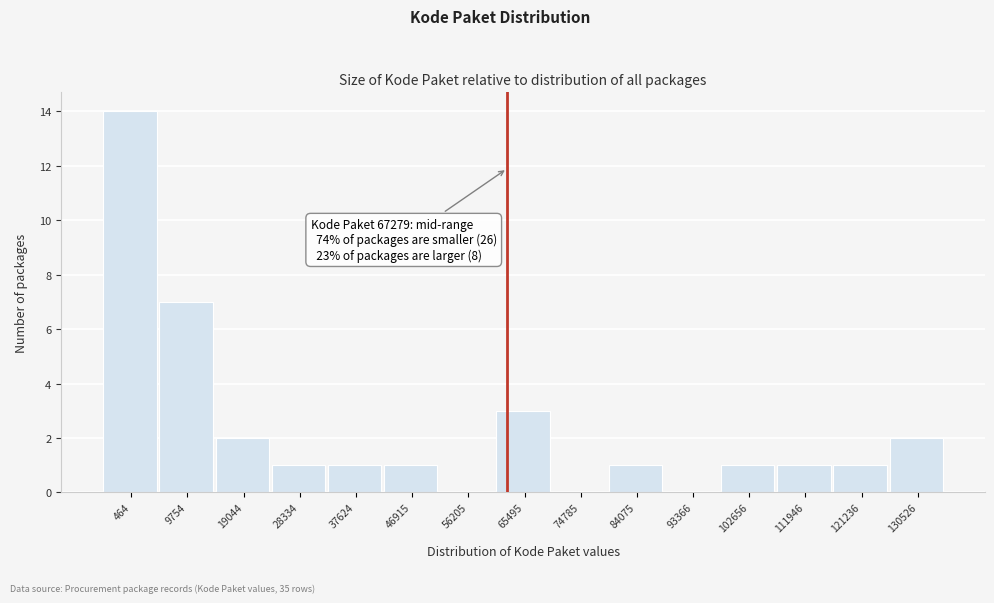

Reading right to left, list all the values displayed in this chart.

130526=2	121236=1	111946=1	102656=1	93366=0	84075=1	74785=0	65495=3	56205=0	46915=1	37624=1	28334=1	19044=2	9754=7	464=14